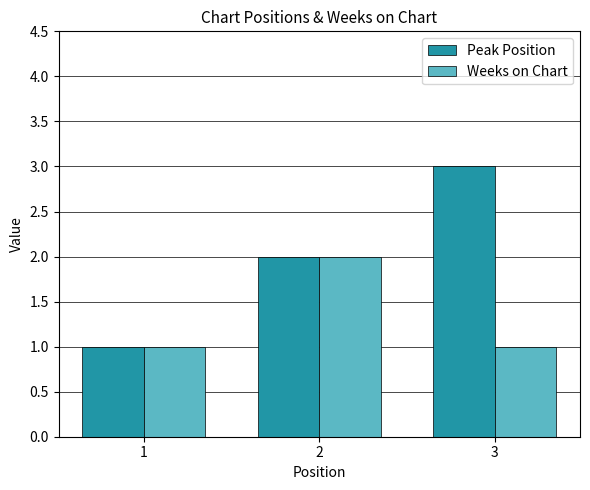

Reading left to right, list all the values displayed in this chart.

Peak Position: 1	2	3
Weeks on Chart: 1	2	1